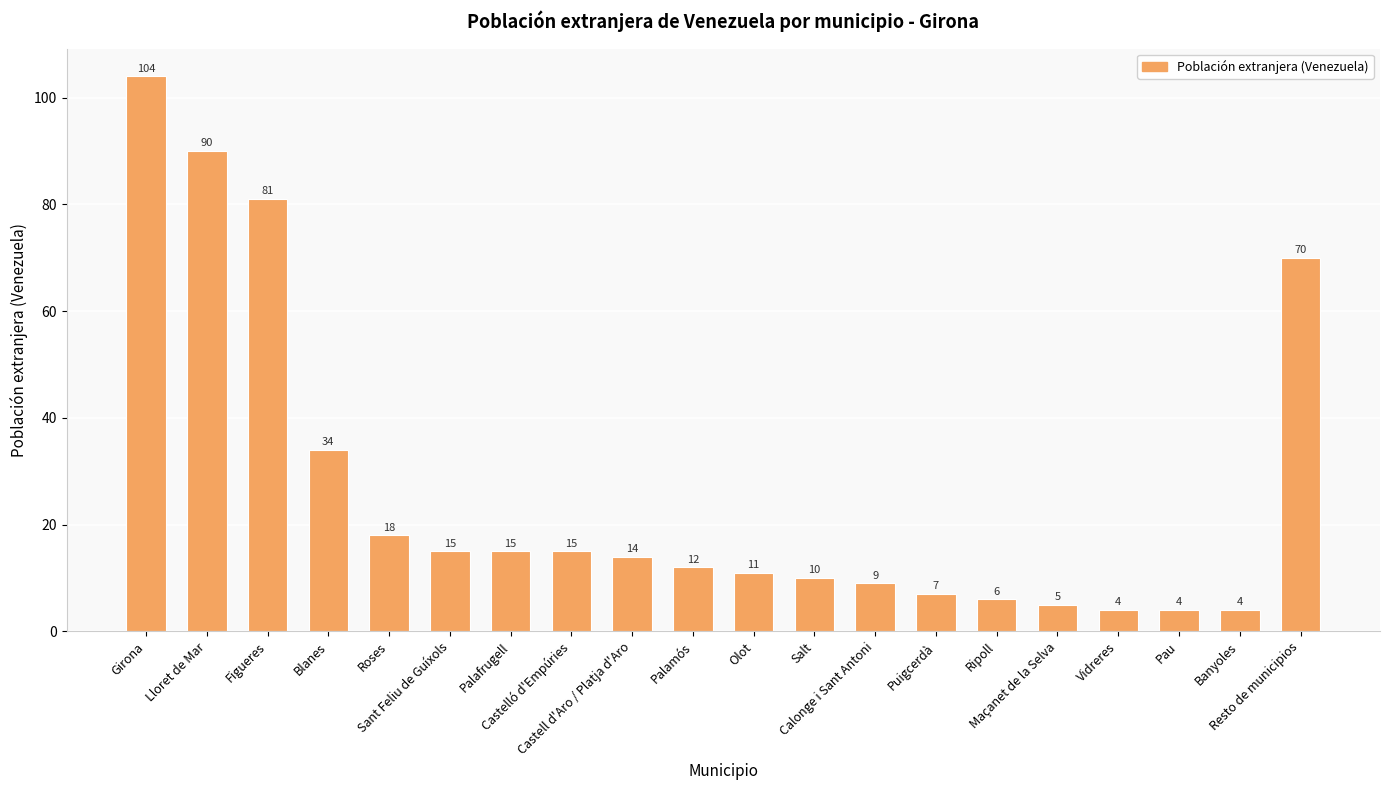

What is the value of the 20th bar from the left?

70